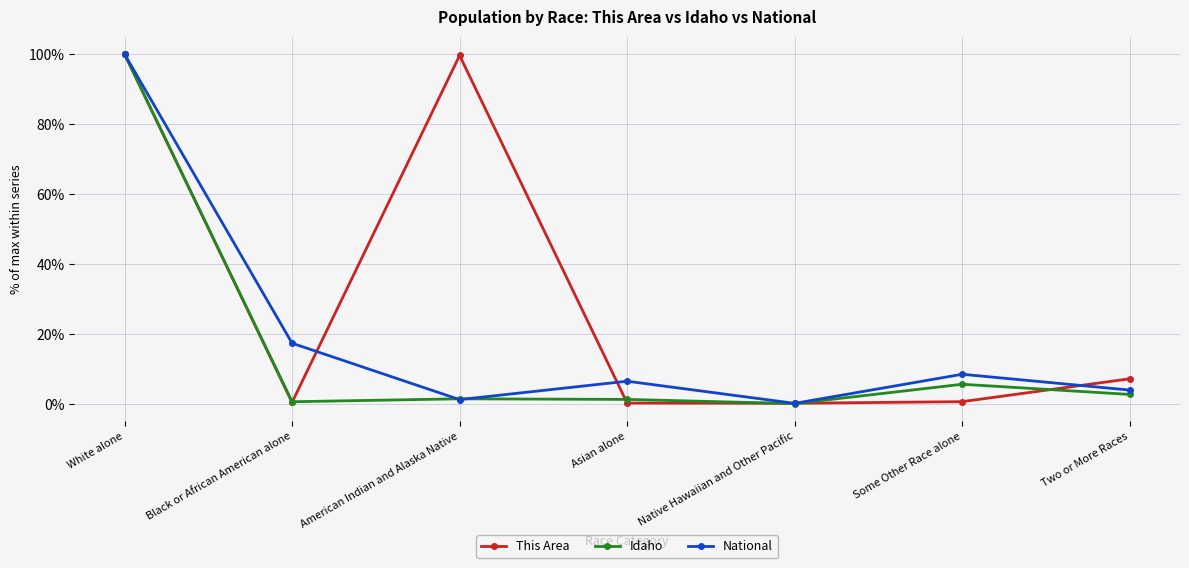

What is the highest value of the Idaho series?

100.0